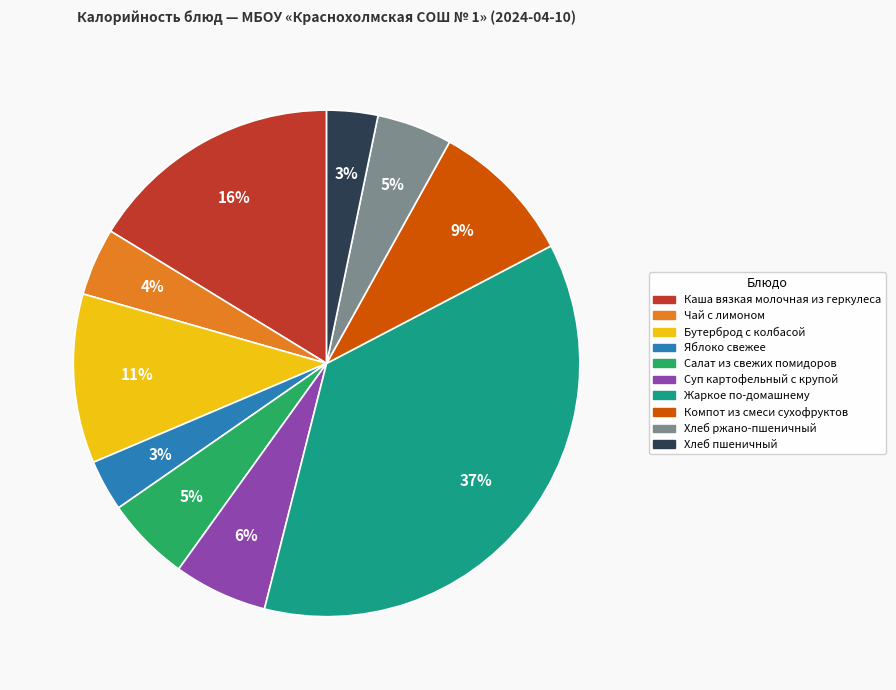

To the nearest percent, what is the combined percentage of Хлеб ржано-пшеничный and Компот из смеси сухофруктов?

14%